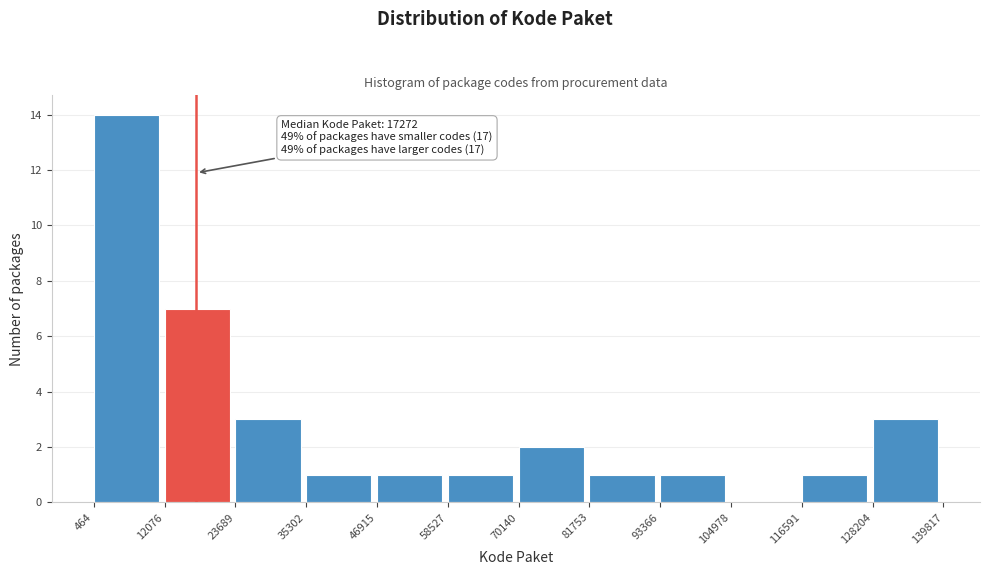

Over which range of the x-axis is the bar tallest?

464 to 12076